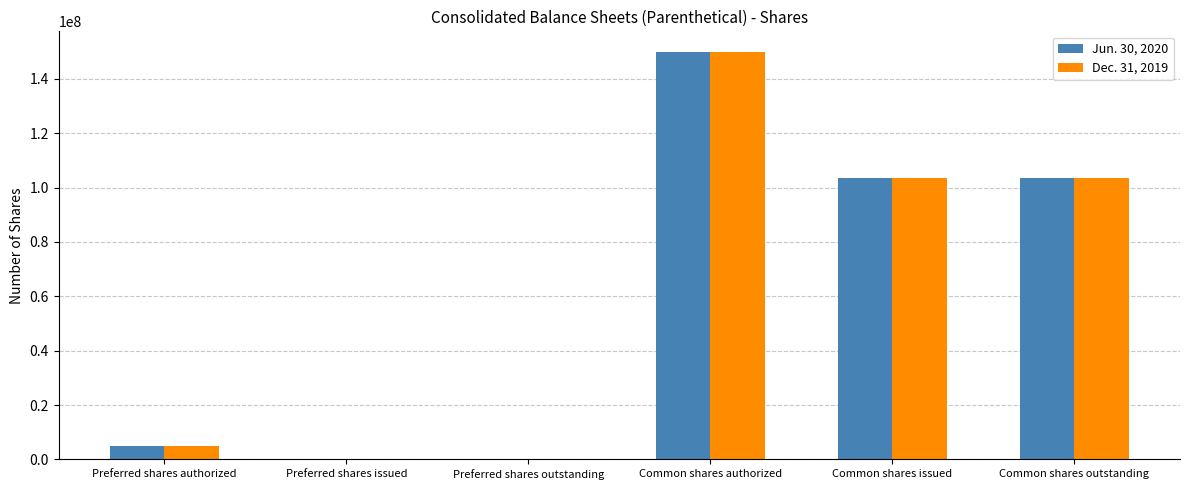

Which category has the highest value in the Dec. 31, 2019 series?

Common shares authorized